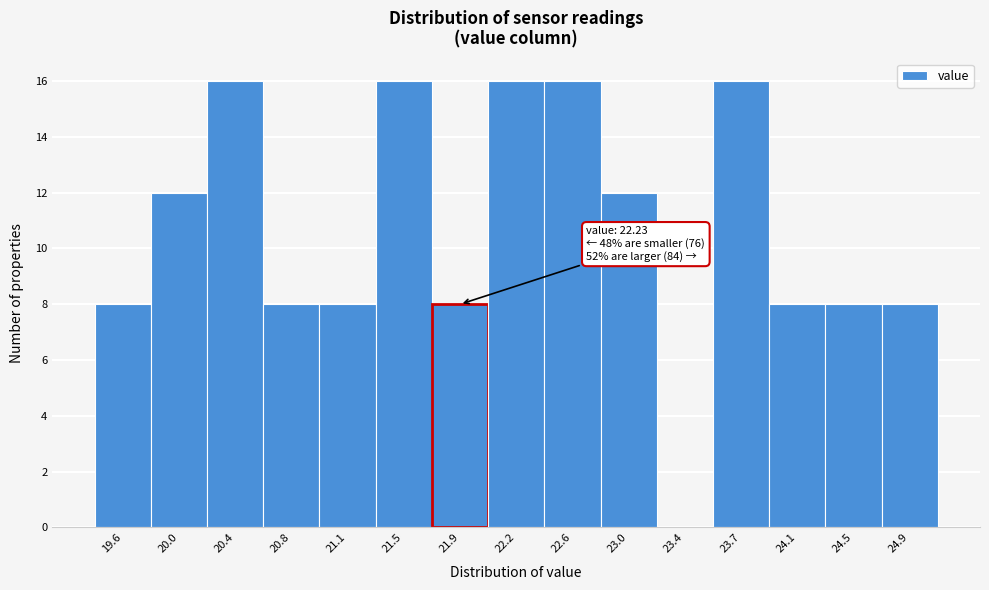

Reading left to right, what are all the values shown in this chart?

19.6=8	20.0=12	20.4=16	20.8=8	21.1=8	21.5=16	21.9=8	22.2=16	22.6=16	23.0=12	23.4=0	23.7=16	24.1=8	24.5=8	24.9=8